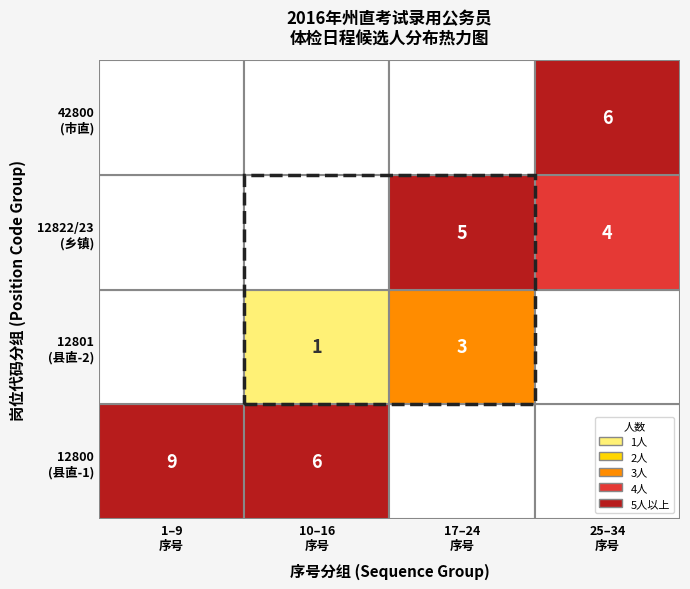

How many series are shown in this chart?

4